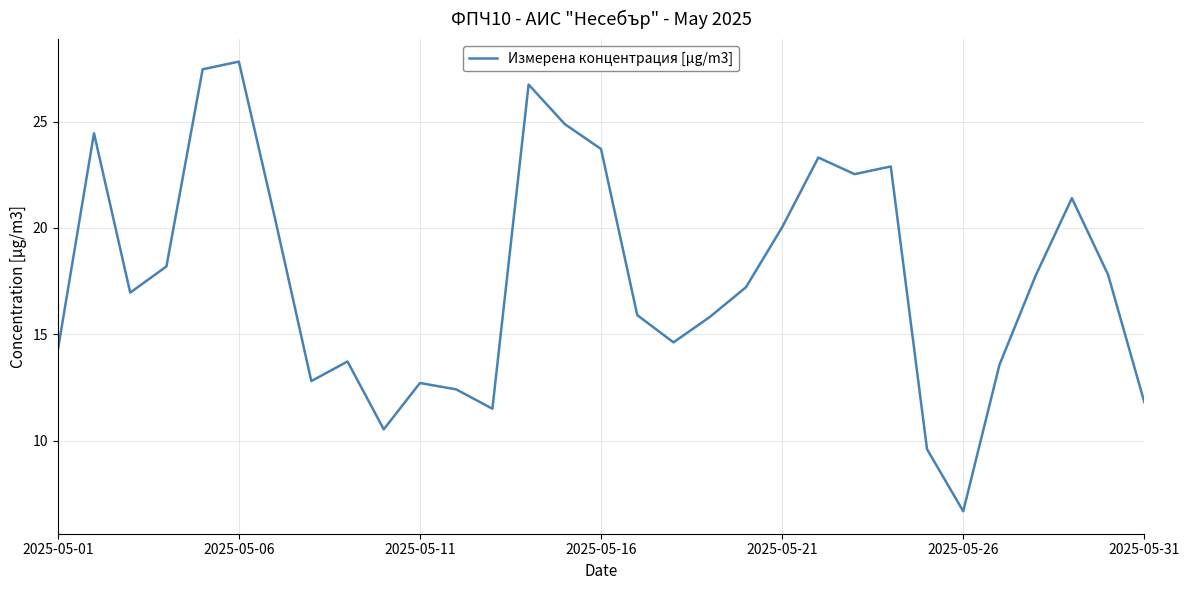

What is the greatest value displayed?

27.8